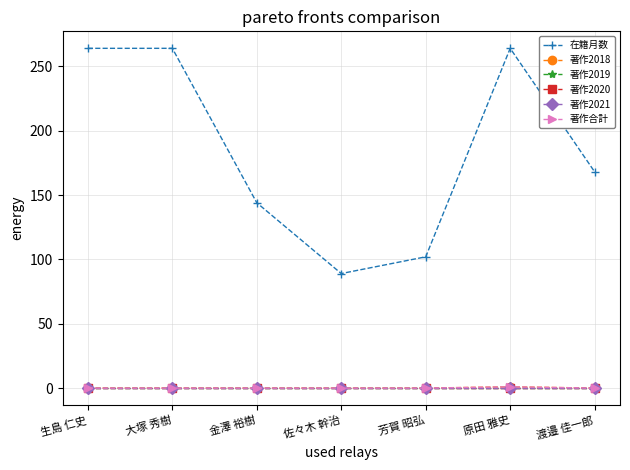

Reading left to right, extract all data points from this chart.

在籍月数: 264	264	144	89	102	264	168
著作2018: 0	0	0	0	0	1	0
著作2019: 0	0	0	0	0	0	0
著作2020: 0	0	0	0	0	0	0
著作2021: 0	0	0	0	0	0	0
著作合計: 0	0	0	0	0	1	0